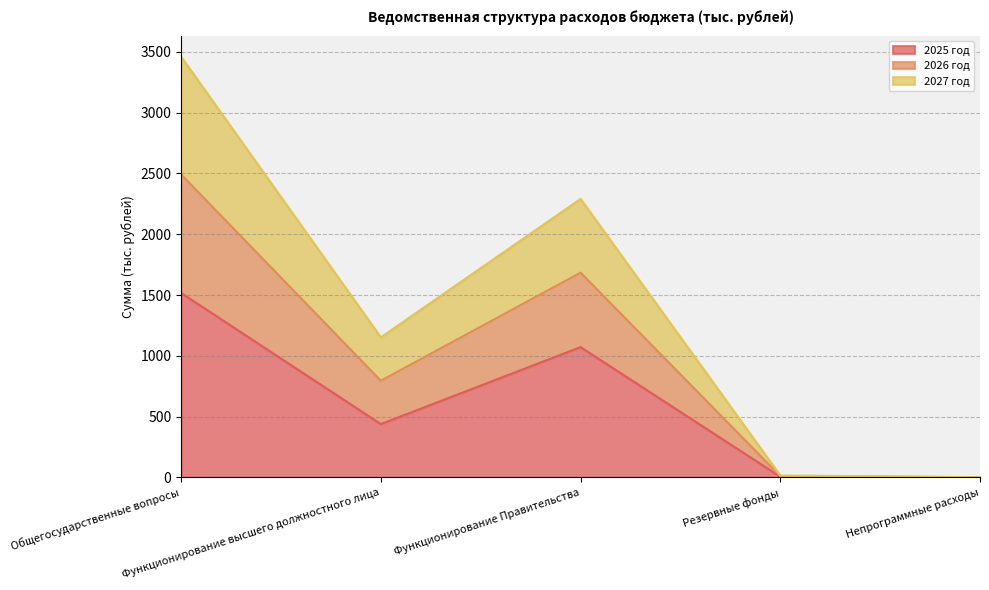

At which label does 2027 год first exceed 794?

Общегосударственные вопросы